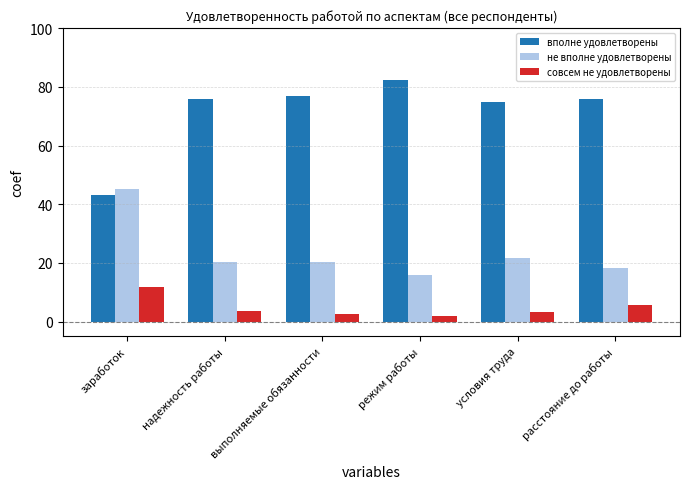

What position from the left is расстояние до работы?

6